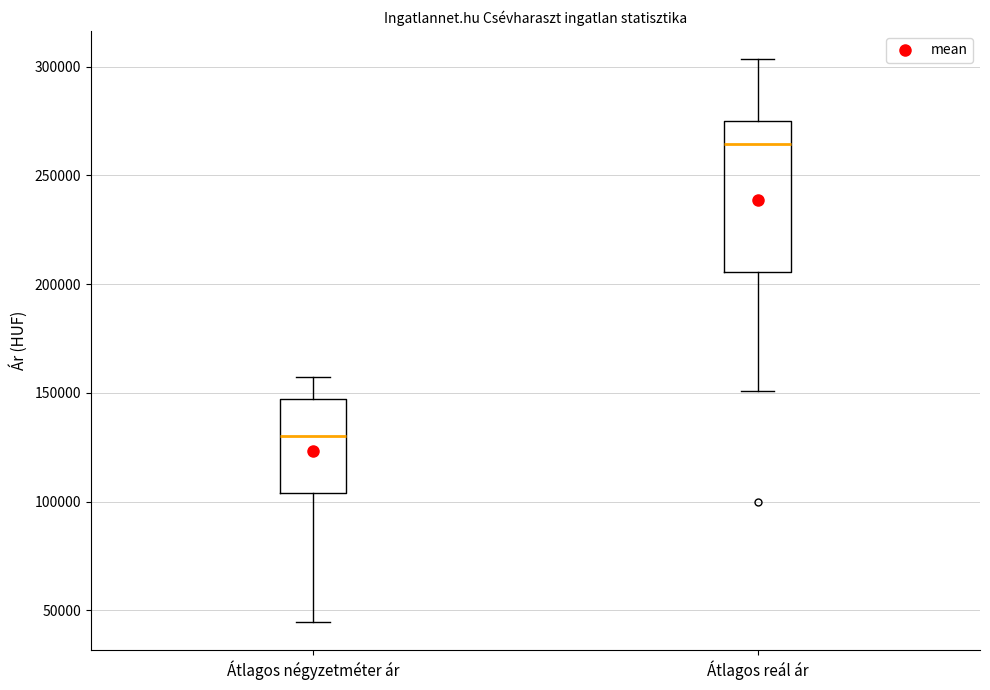

Reading left to right, transcribe this box plot: for each box, give where its median line is, the range the box spans, and where its two whiskers end, as read against the y-axis. The values are not printed on the chart, so give them approximately, as read against the axis.

Átlagos négyzetméter ár: median 130000, box 105000 to 145000, whiskers 45000 to 155000
Átlagos reál ár: median 265000, box 205000 to 275000, whiskers 150000 to 305000